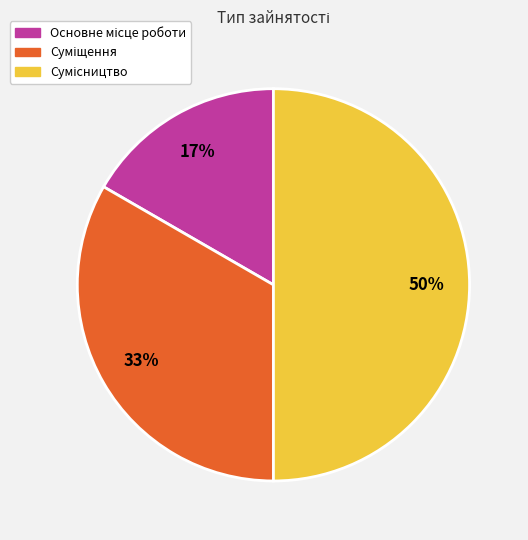

To the nearest percent, what is the difference between the largest and smallest slice percentages?

33%